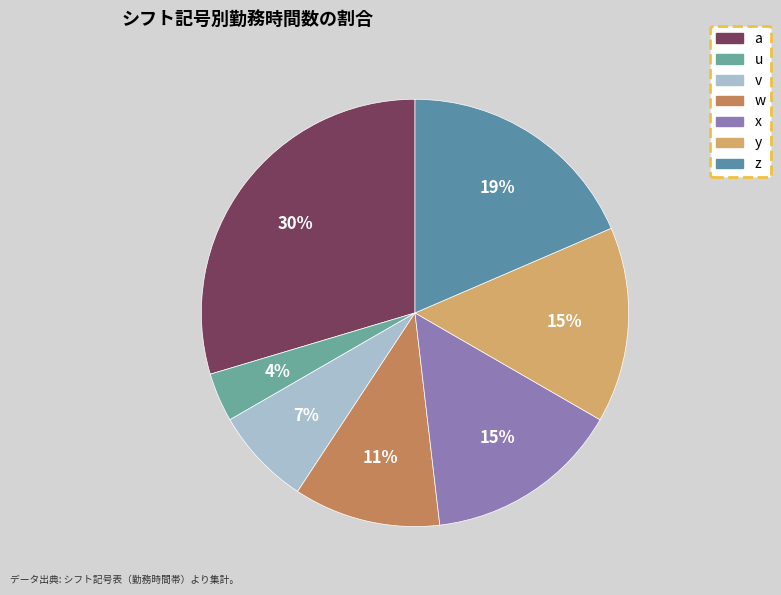

How many slices are in this pie chart?

7